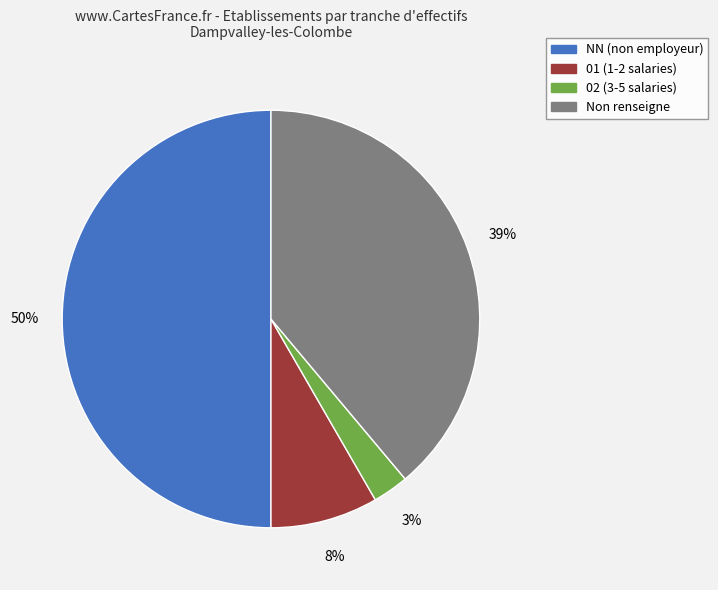

Combined, do 02 (3-5 salaries) and 01 (1-2 salaries) account for over 50%?

No